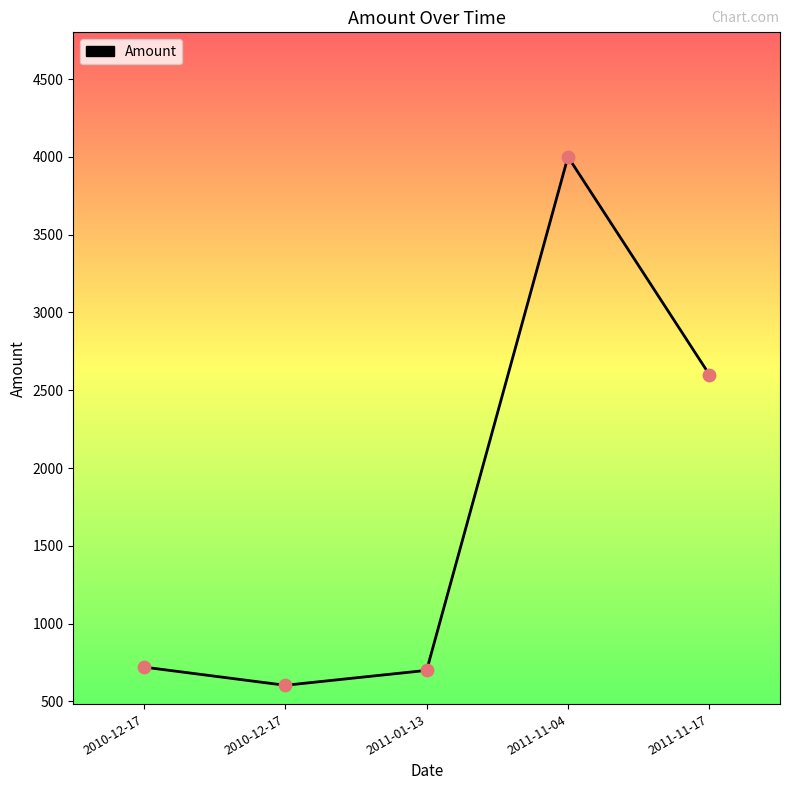

What is the change in value from 2011-01-13 to 2011-11-04?

+3300.0